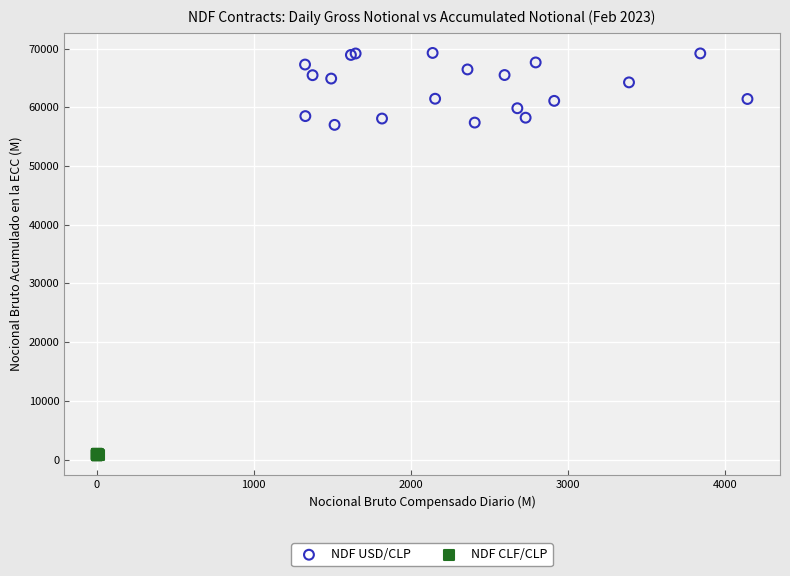

Which series reaches the maximum Y coordinate?

NDF USD/CLP